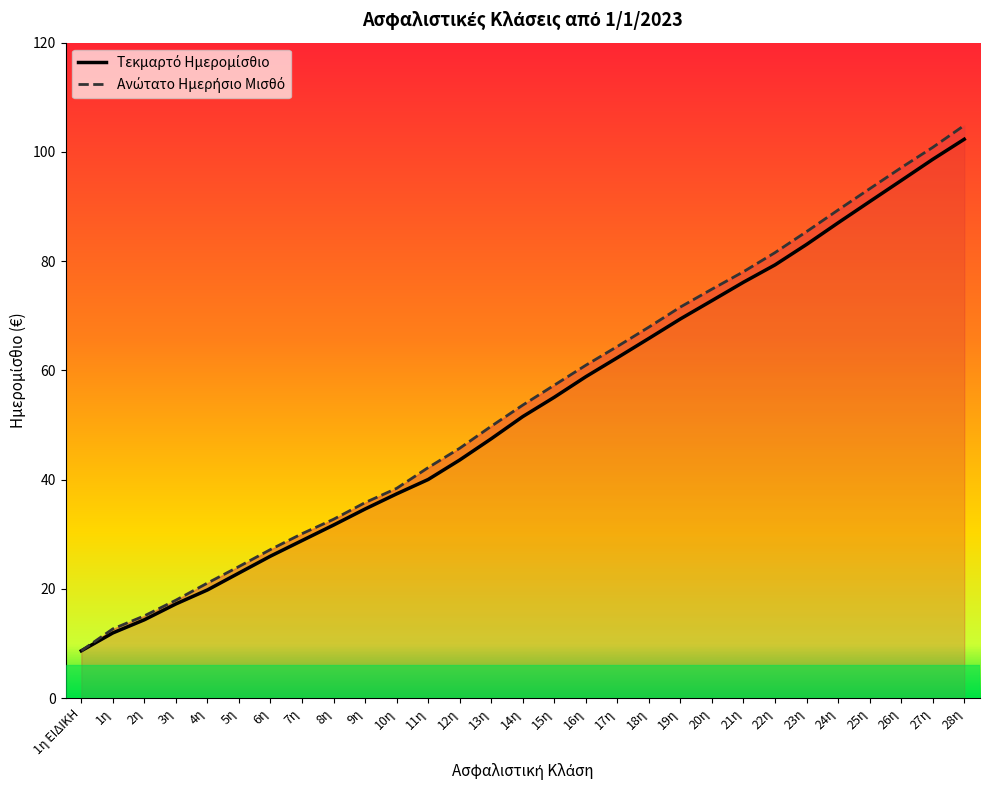

What is the value of the Ανώτατο Ημερήσιο Μισθό point at the 8th from the left?

30.1